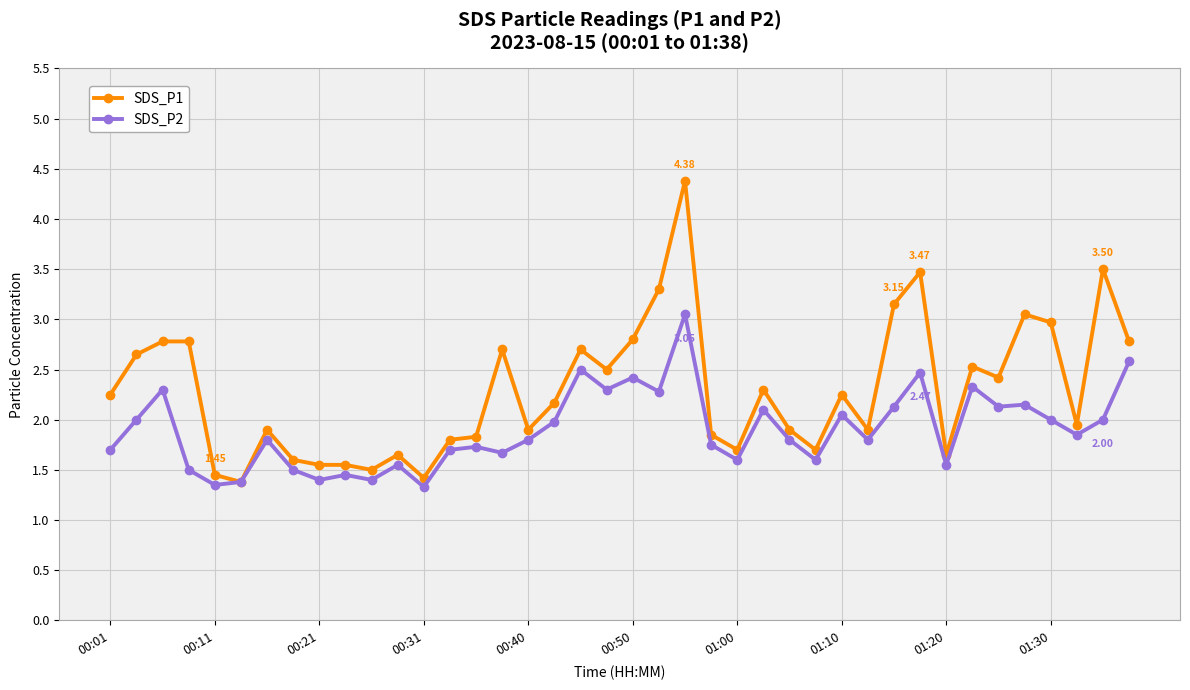

What are all the series names shown in the legend?

SDS_P1, SDS_P2